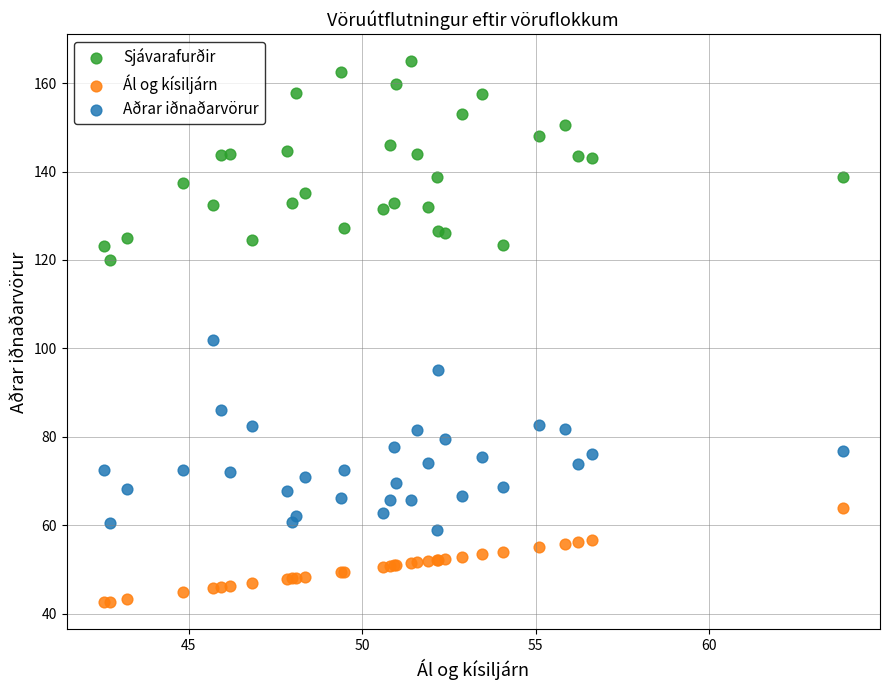

Which series reaches the minimum Y coordinate?

Ál og kísiljárn